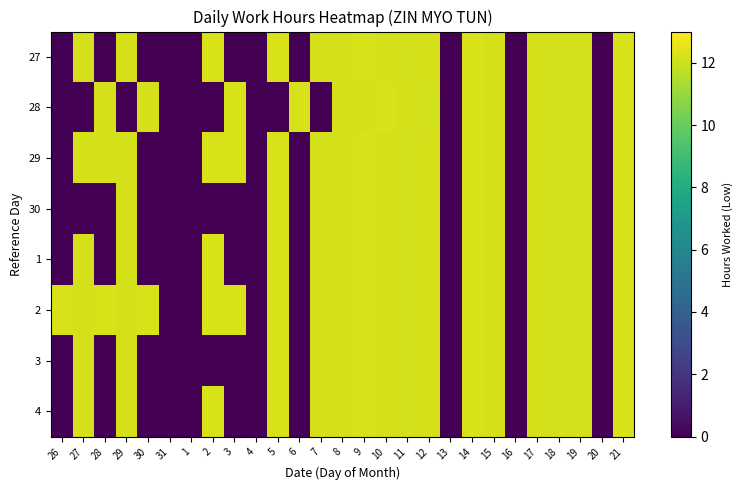

Reading left to right, extract all data points from this chart.

27: 26=0.0	27=12.2	28=0.0	29=12.1	30=0.0	31=0.0	1=0.0	2=12.2	3=0.0	4=0.0	5=12.2	6=0.0	7=12.2	8=12.1	9=12.2	10=12.2	11=12.1	12=12.2	13=0.0	14=12.2	15=12.2	16=0.0	17=12.2	18=12.1	19=12.1	20=0.0	21=12.2
28: 26=0.0	27=0.0	28=12.2	29=0.0	30=12.1	31=0.0	1=0.0	2=0.0	3=12.2	4=0.0	5=0.0	6=12.2	7=0.0	8=12.2	9=12.1	10=12.2	11=12.2	12=12.1	13=0.0	14=12.2	15=12.2	16=0.0	17=12.2	18=12.1	19=12.1	20=0.0	21=12.2
29: 26=0.0	27=12.2	28=12.2	29=12.1	30=0.0	31=0.0	1=0.0	2=12.2	3=12.2	4=0.0	5=12.2	6=0.0	7=12.2	8=12.1	9=12.2	10=12.2	11=12.1	12=12.2	13=0.0	14=12.2	15=12.2	16=0.0	17=12.2	18=12.1	19=12.1	20=0.0	21=12.2
30: 26=0.0	27=0.0	28=0.0	29=12.1	30=0.0	31=0.0	1=0.0	2=0.0	3=0.0	4=0.0	5=12.2	6=0.0	7=12.2	8=12.1	9=12.2	10=12.2	11=12.1	12=12.2	13=0.0	14=12.2	15=12.2	16=0.0	17=12.2	18=12.1	19=12.1	20=0.0	21=12.2
1: 26=0.0	27=12.2	28=0.0	29=12.1	30=0.0	31=0.0	1=0.0	2=12.2	3=0.0	4=0.0	5=12.2	6=0.0	7=12.2	8=12.1	9=12.2	10=12.2	11=12.1	12=12.2	13=0.0	14=12.2	15=12.2	16=0.0	17=12.2	18=12.1	19=12.1	20=0.0	21=12.2
2: 26=12.2	27=12.2	28=12.2	29=12.1	30=12.2	31=0.0	1=0.0	2=12.2	3=12.2	4=0.0	5=12.2	6=0.0	7=12.2	8=12.1	9=12.2	10=12.2	11=12.1	12=12.2	13=0.0	14=12.2	15=12.2	16=0.0	17=12.2	18=12.1	19=12.1	20=0.0	21=12.2
3: 26=0.0	27=12.2	28=0.0	29=12.1	30=0.0	31=0.0	1=0.0	2=0.0	3=0.0	4=0.0	5=12.2	6=0.0	7=12.2	8=12.1	9=12.2	10=12.2	11=12.1	12=12.2	13=0.0	14=12.2	15=12.2	16=0.0	17=12.2	18=12.1	19=12.1	20=0.0	21=12.2
4: 26=0.0	27=12.2	28=0.0	29=12.1	30=0.0	31=0.0	1=0.0	2=12.2	3=0.0	4=0.0	5=12.2	6=0.0	7=12.2	8=12.1	9=12.2	10=12.2	11=12.1	12=12.2	13=0.0	14=12.2	15=12.2	16=0.0	17=12.2	18=12.1	19=12.1	20=0.0	21=12.2